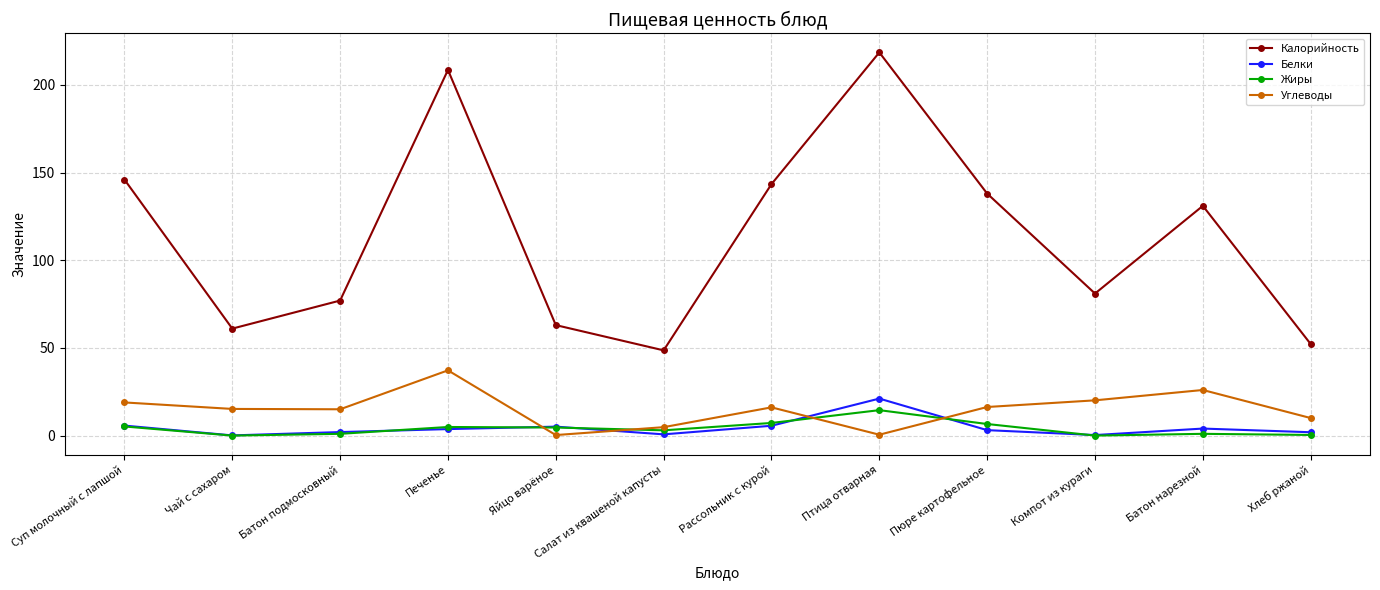

What is the average value of the Калорийность series?

114.0